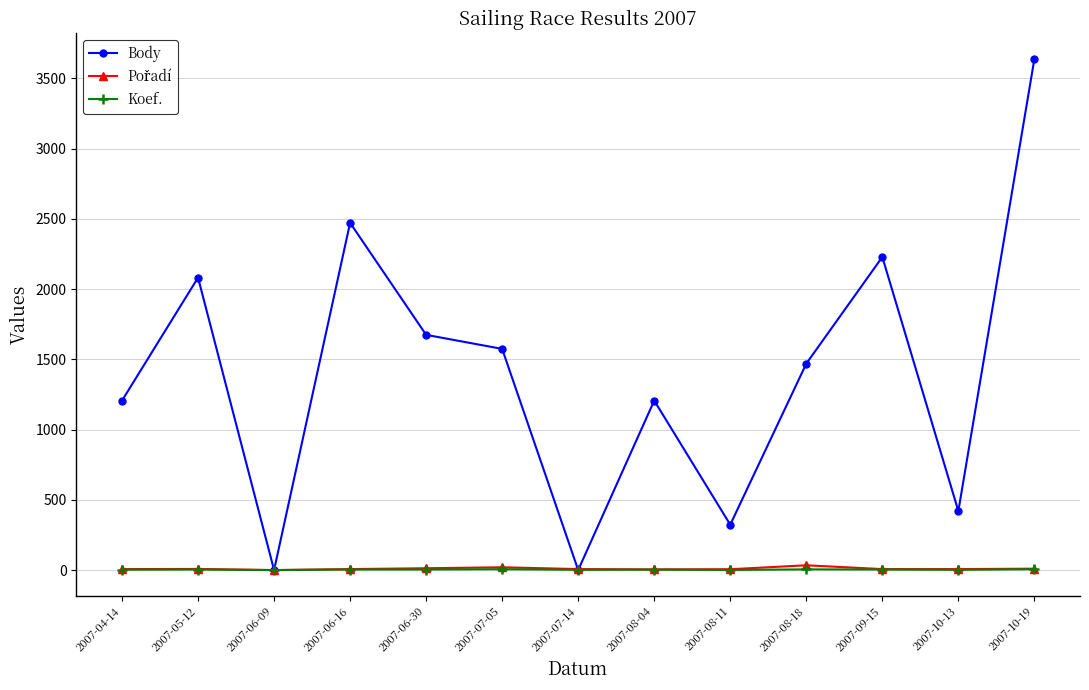

At which category does the chart reach its peak across all series?

2007-10-19